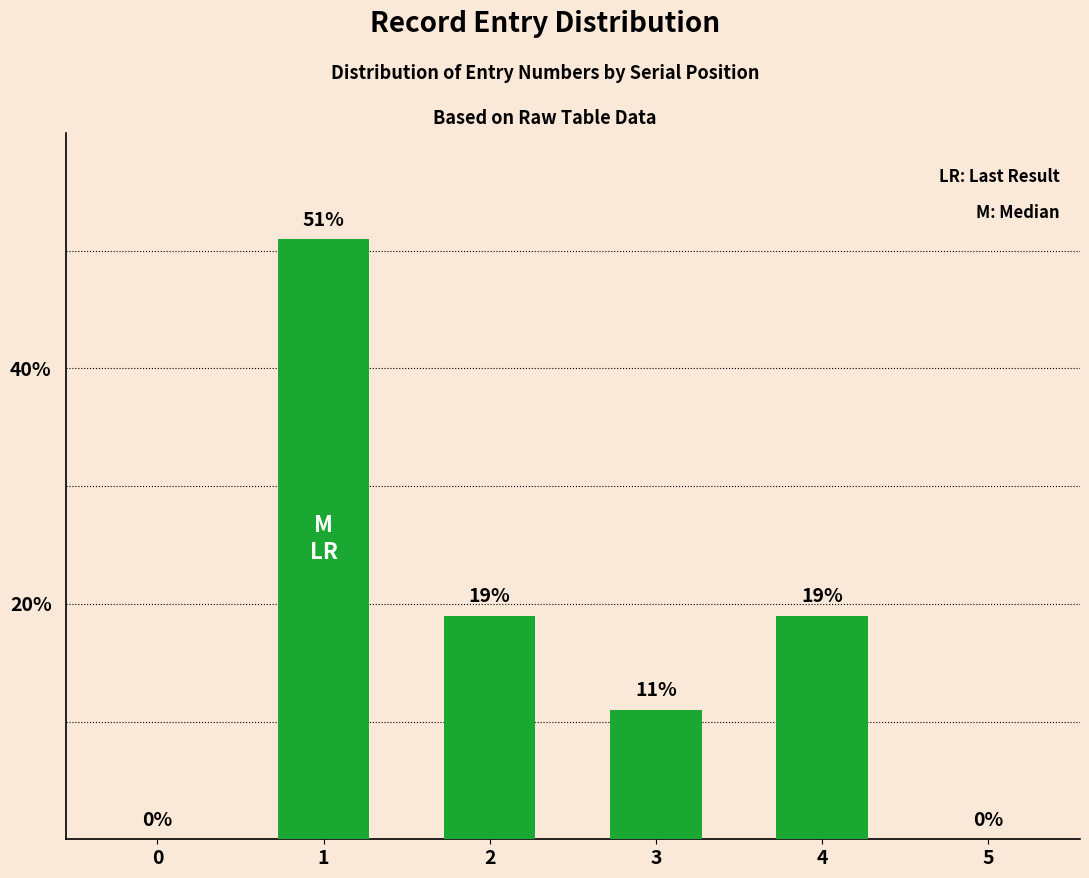

What is the average value?

17